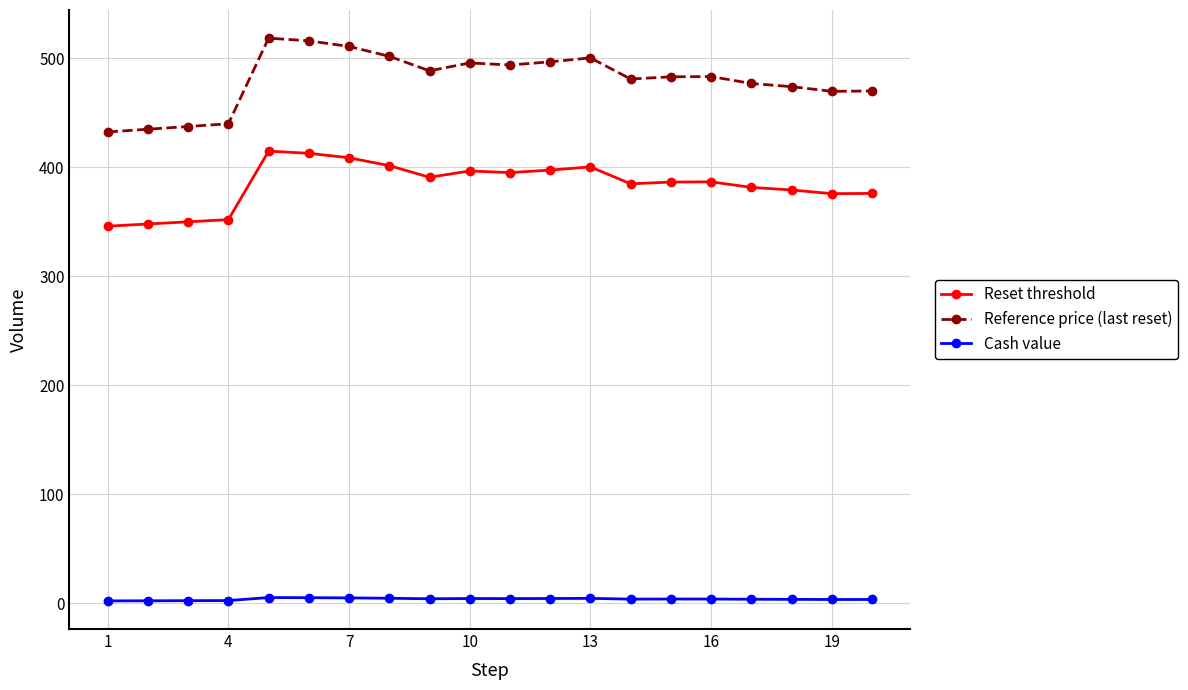

How many data points in Cash value are less than 3?

4